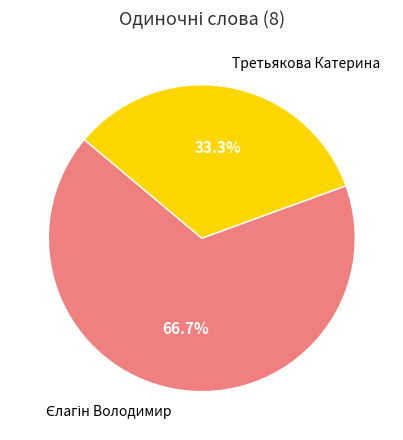

To the nearest percent, what portion does Третьякова Катерина represent?

33%